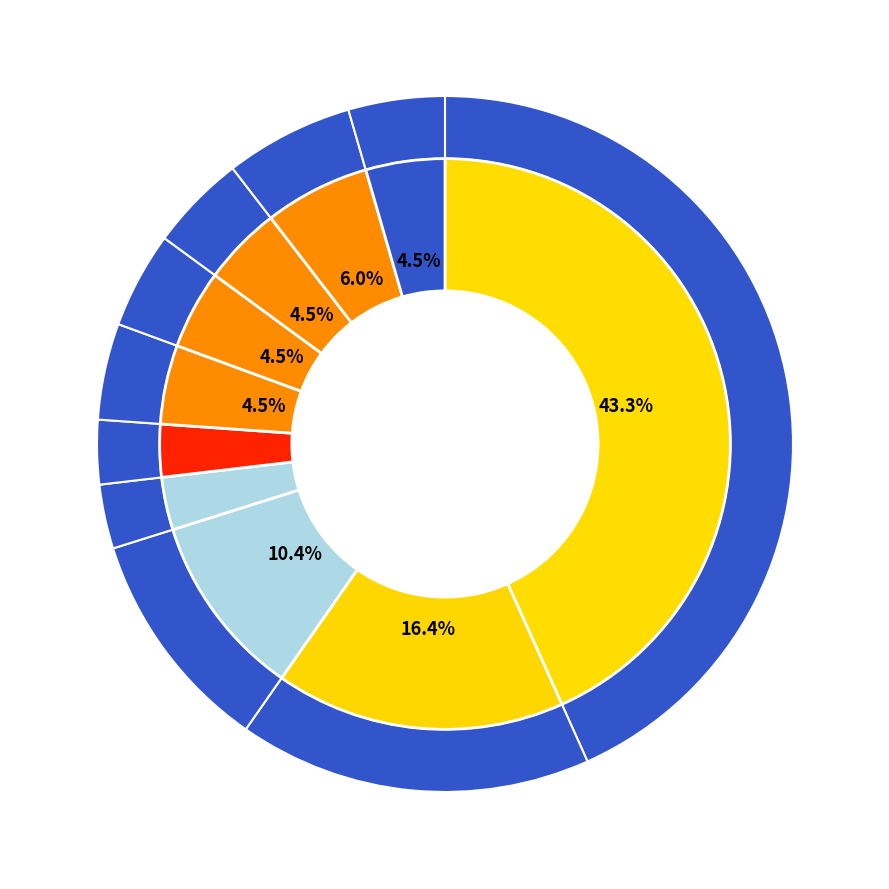

Is the sum of OPUS4-23860 and OPUS4-25998 greater than half?

No